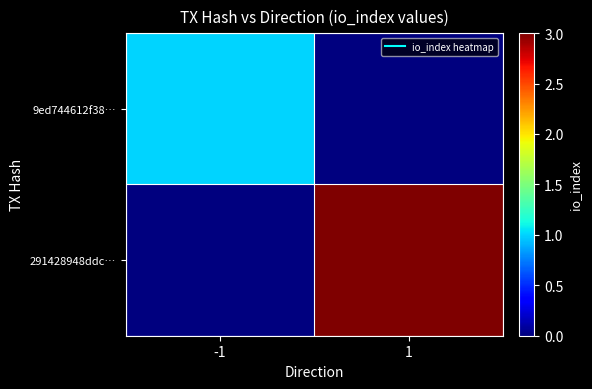

What is the total value across all series at -1?

1